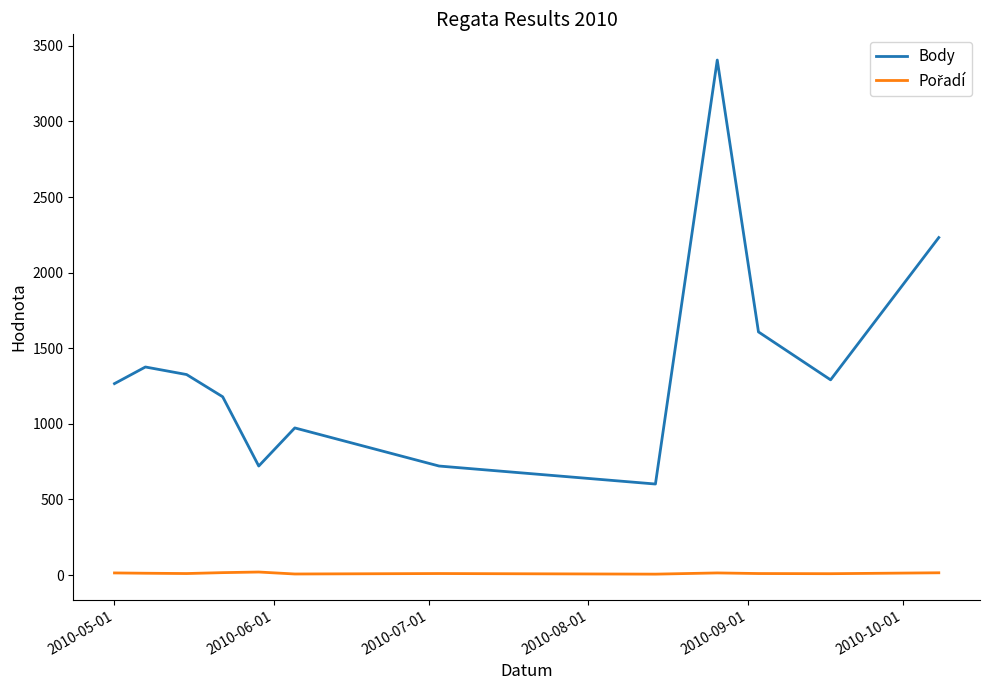

What is the maximum value for Body?

3406